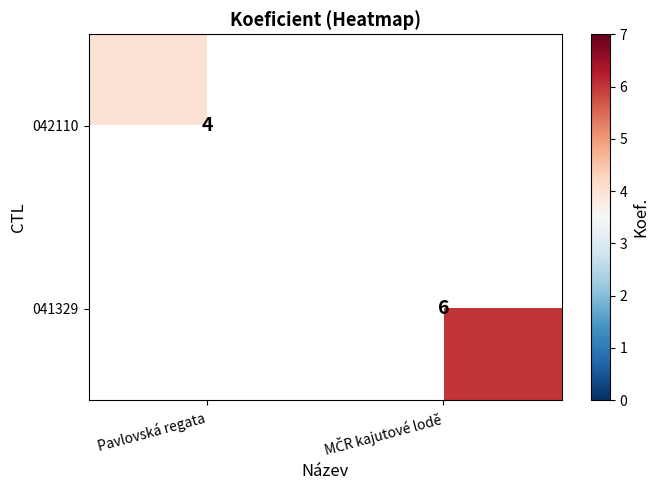

The value of 042110 at Pavlovská regata is 2. True or false?

False